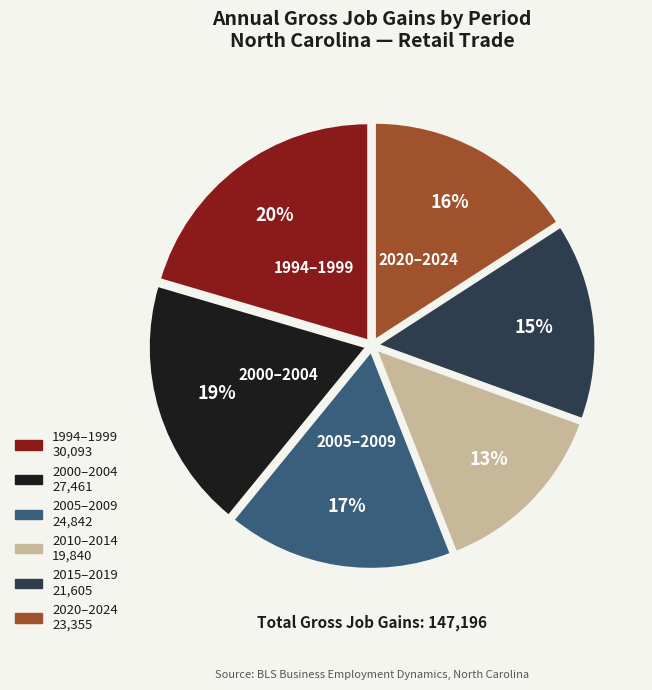

To the nearest percent, what is the difference between the largest and smallest slice percentages?

7%